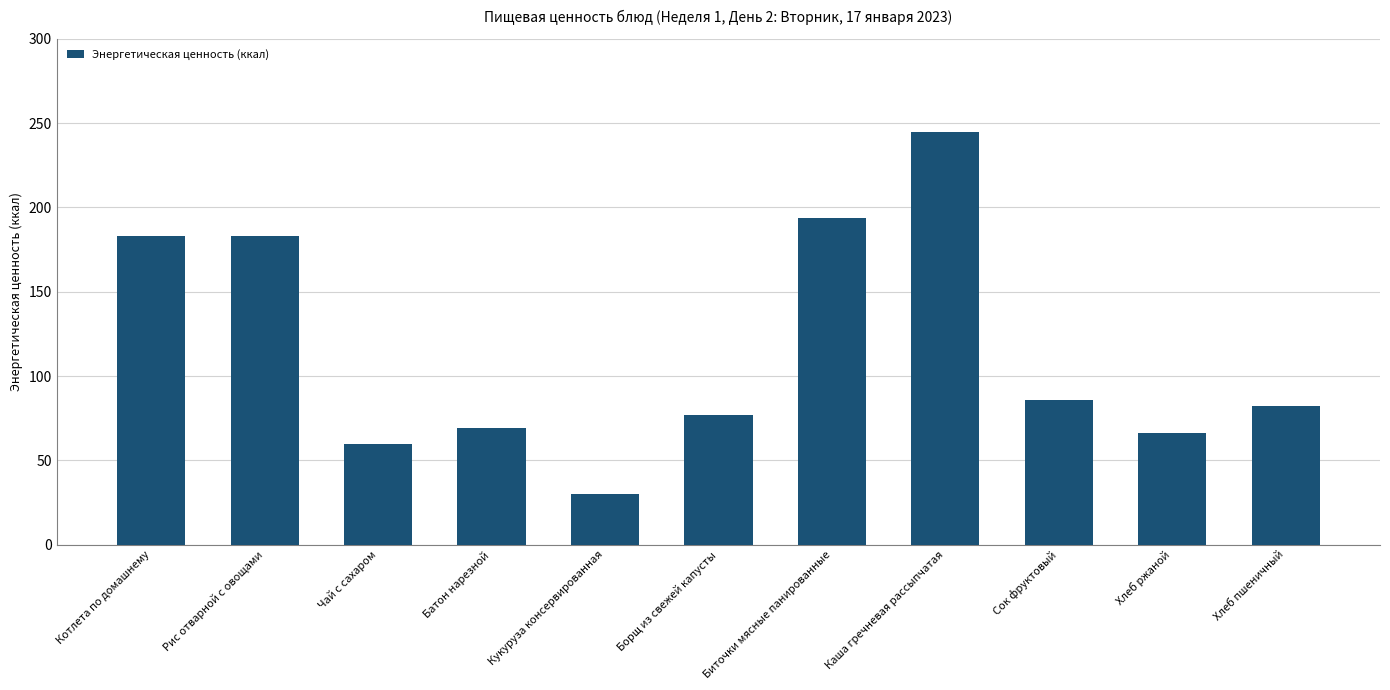

What is the smallest value displayed?

30.0